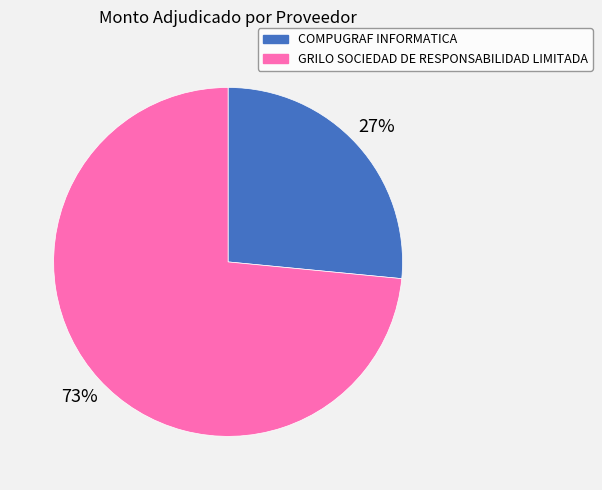

Rank the categories by value from highest to lowest.

GRILO SOCIEDAD DE RESPONSABILIDAD LIMITADA, COMPUGRAF INFORMATICA